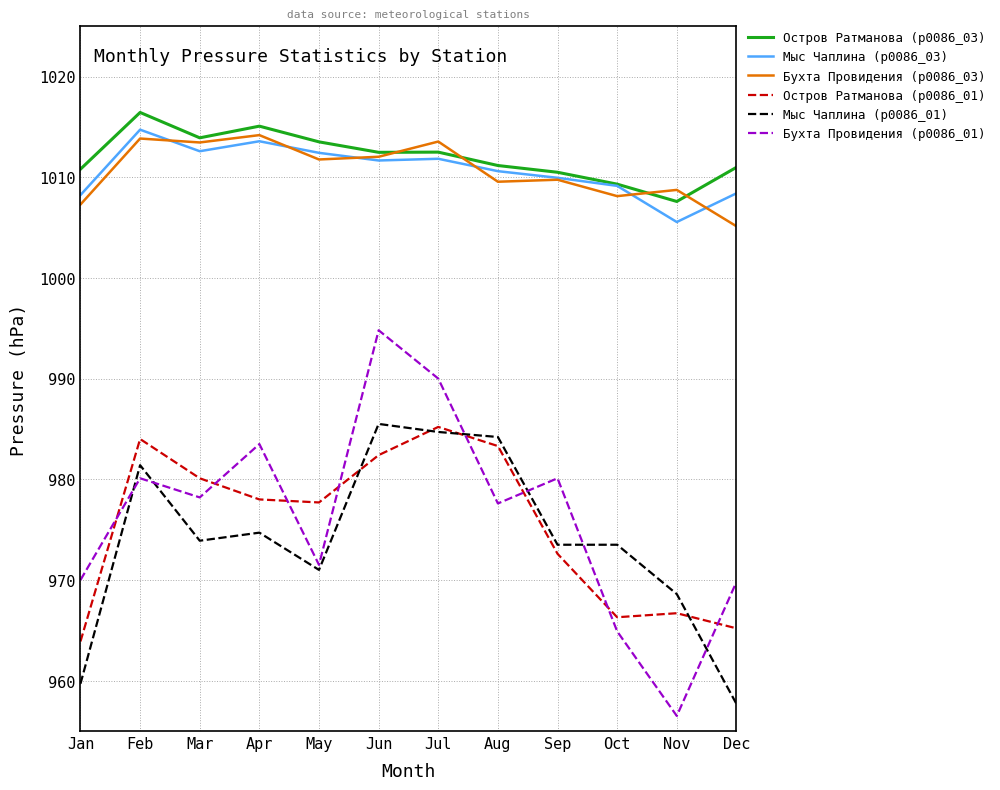

The value of Остров Ратманова (p0086_03) at Aug is 329.0. True or false?

False